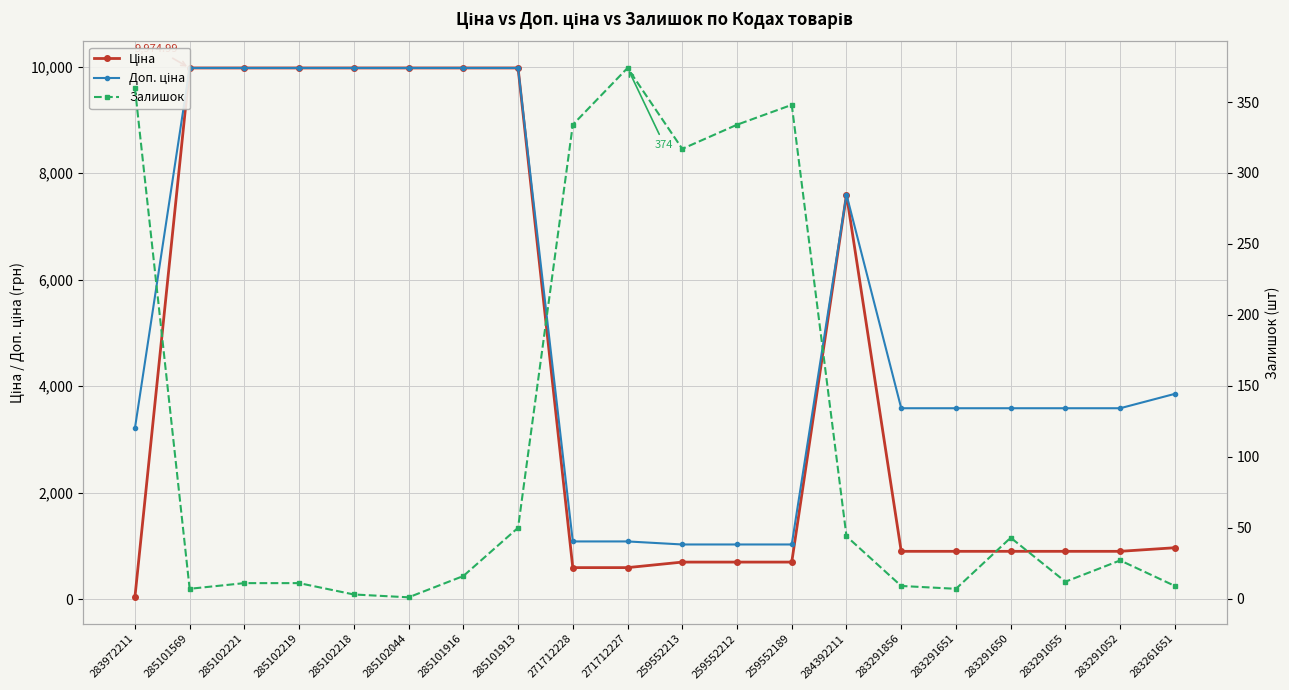

Between 285102218 and 285101916, which series saw the biggest shift?

Залишок